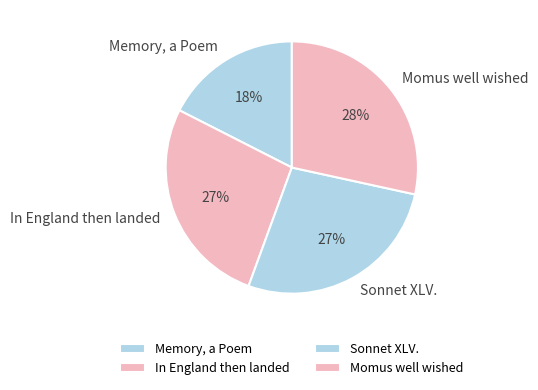

Does Momus well wished account for over 50% of the chart?

No